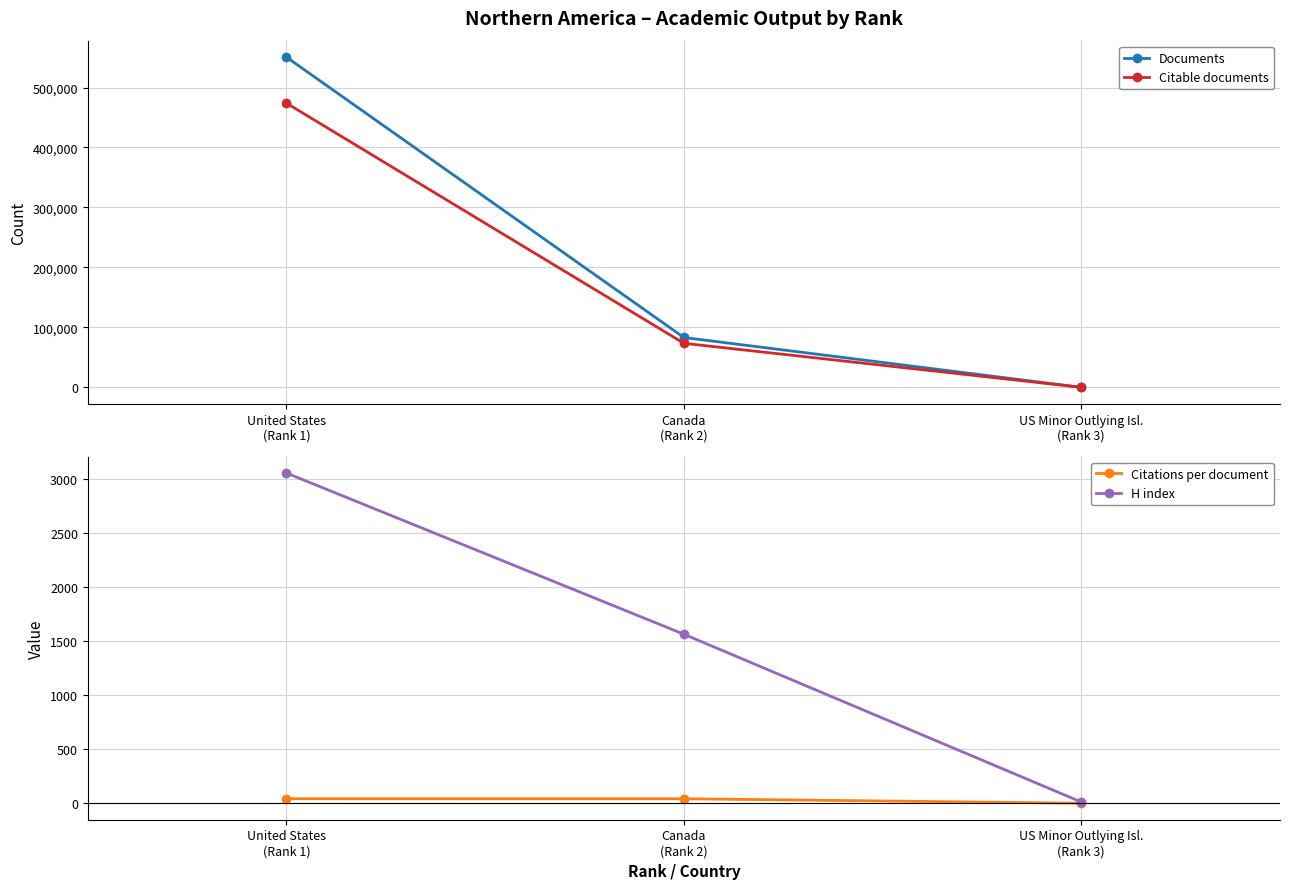

True or false: Citations per document has a value of 75.6 at Canada
(Rank 2).

False